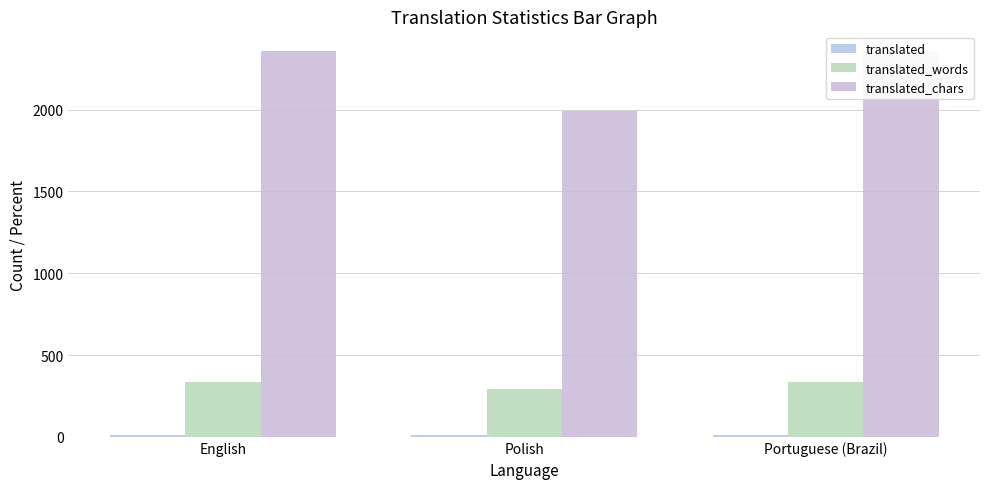

What position from the right is Portuguese (Brazil)?

1